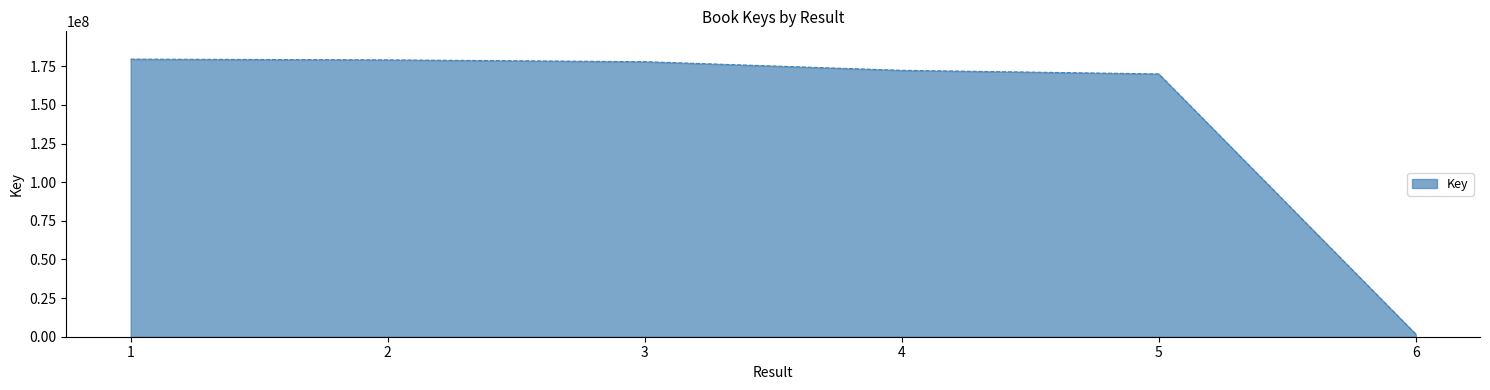

At which category does the chart reach its minimum across all series?

6